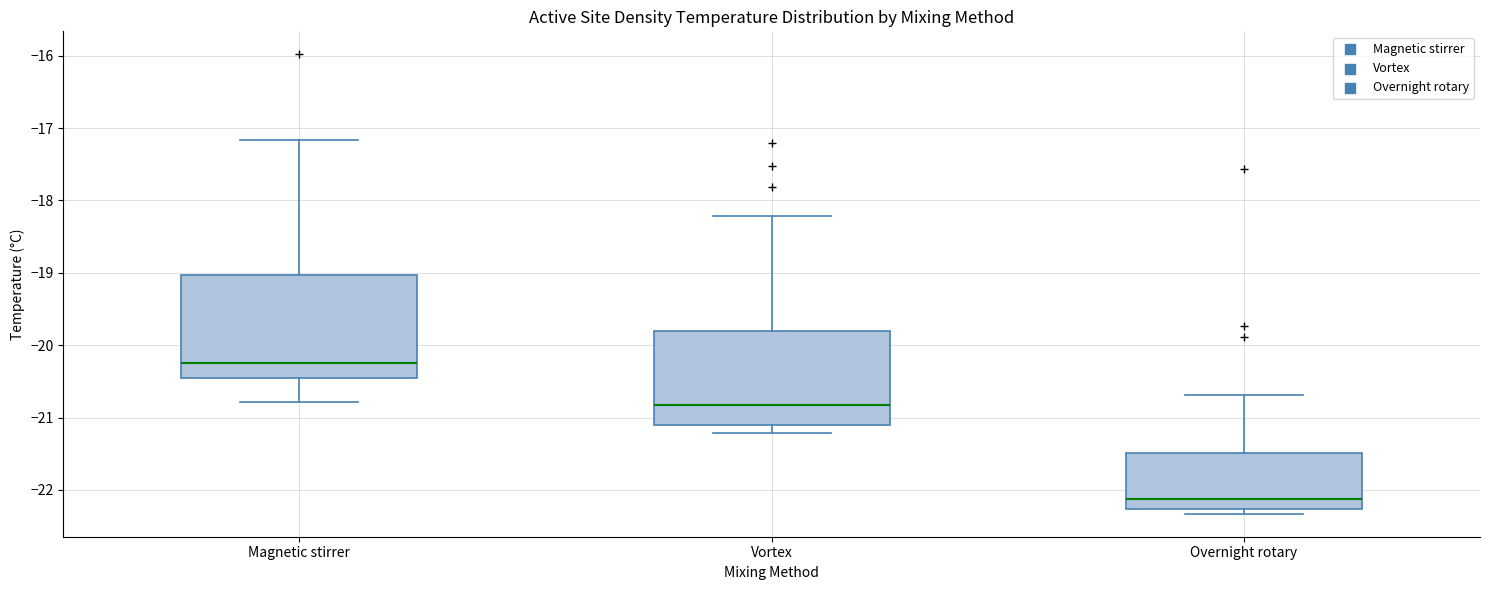

Reading left to right, transcribe this box plot: for each box, give where its median line is, the range the box spans, and where its two whiskers end, as read against the y-axis. The values are not printed on the chart, so give them approximately, as read against the axis.

Magnetic stirrer: median -20.2, box -20.5 to -19.0, whiskers -20.8 to -17.2
Vortex: median -20.8, box -21.1 to -19.8, whiskers -21.2 to -18.2
Overnight rotary: median -22.1, box -22.3 to -21.5, whiskers -22.3 (just below the box's lower edge) to -20.7